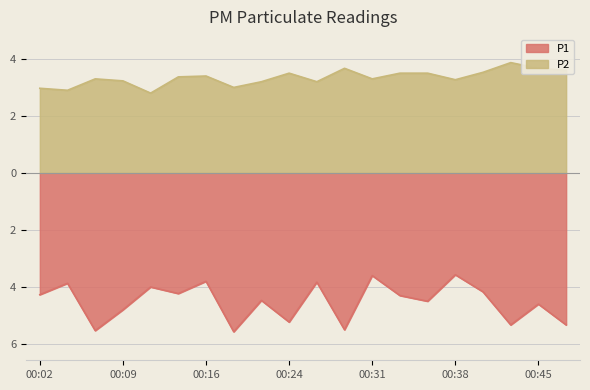

True or false: P2 and P1 cross at least once.

False